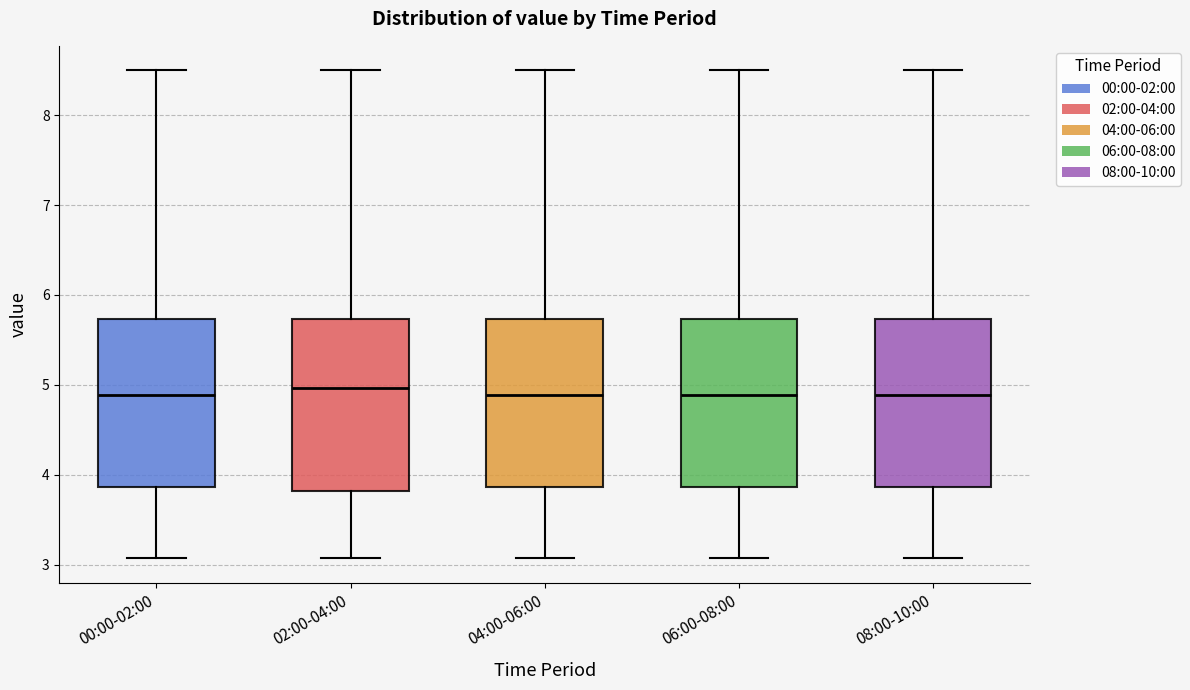

Reading left to right, read every box against the y-axis: the position of its median line, the range the box covers, and the ends of its whiskers. The values are not printed on the chart, so give them approximately, as read against the axis.

00:00-02:00: median 4.9, box 3.9 to 5.7, whiskers 3.1 to 8.5
02:00-04:00: median 5.0, box 3.8 to 5.7, whiskers 3.1 to 8.5
04:00-06:00: median 4.9, box 3.9 to 5.7, whiskers 3.1 to 8.5
06:00-08:00: median 4.9, box 3.9 to 5.7, whiskers 3.1 to 8.5
08:00-10:00: median 4.9, box 3.9 to 5.7, whiskers 3.1 to 8.5